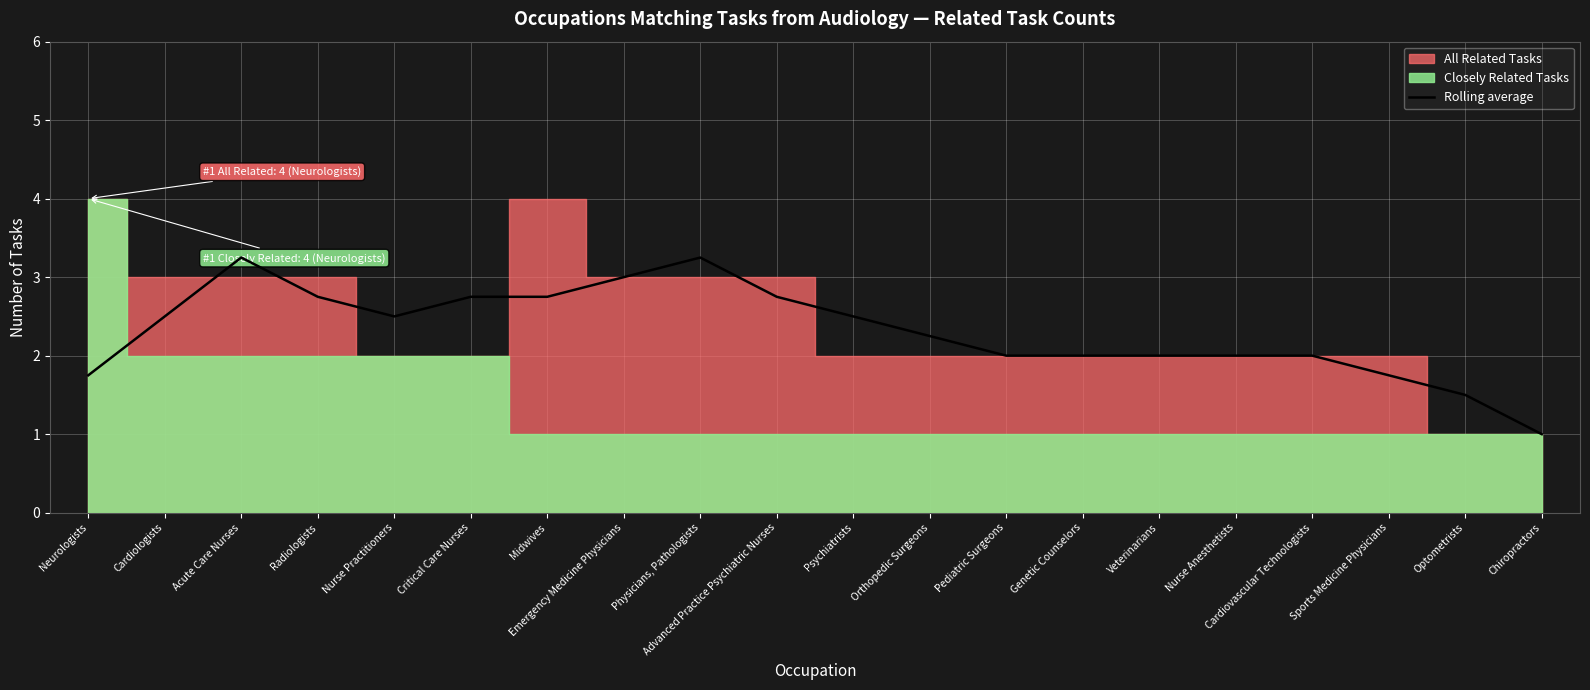

What is the label of the 1st point from the left?

Neurologists